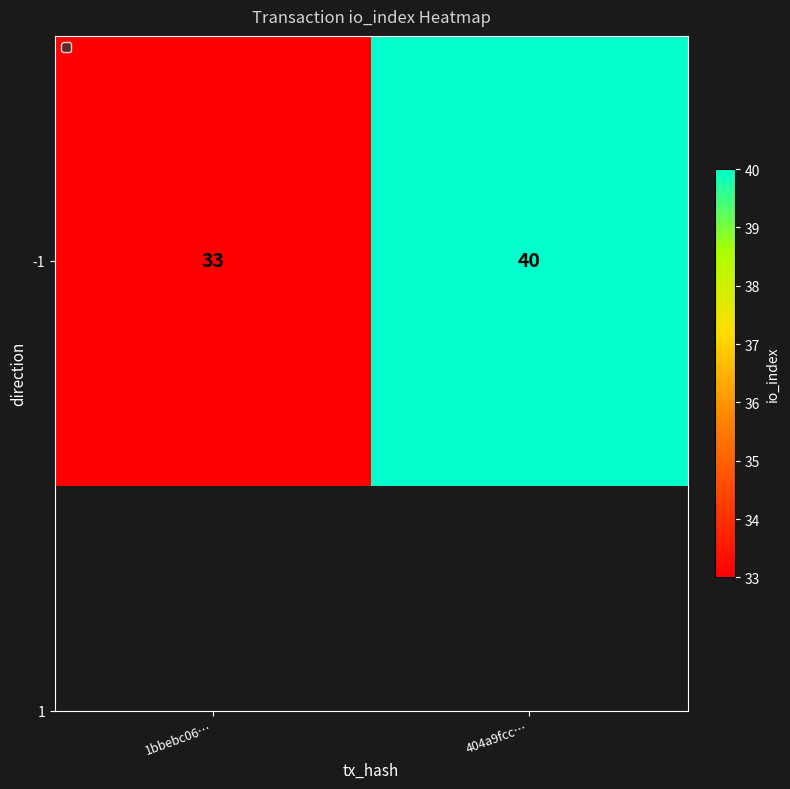

What is the change in value from 1bbebc06… to 404a9fcc…?

+7